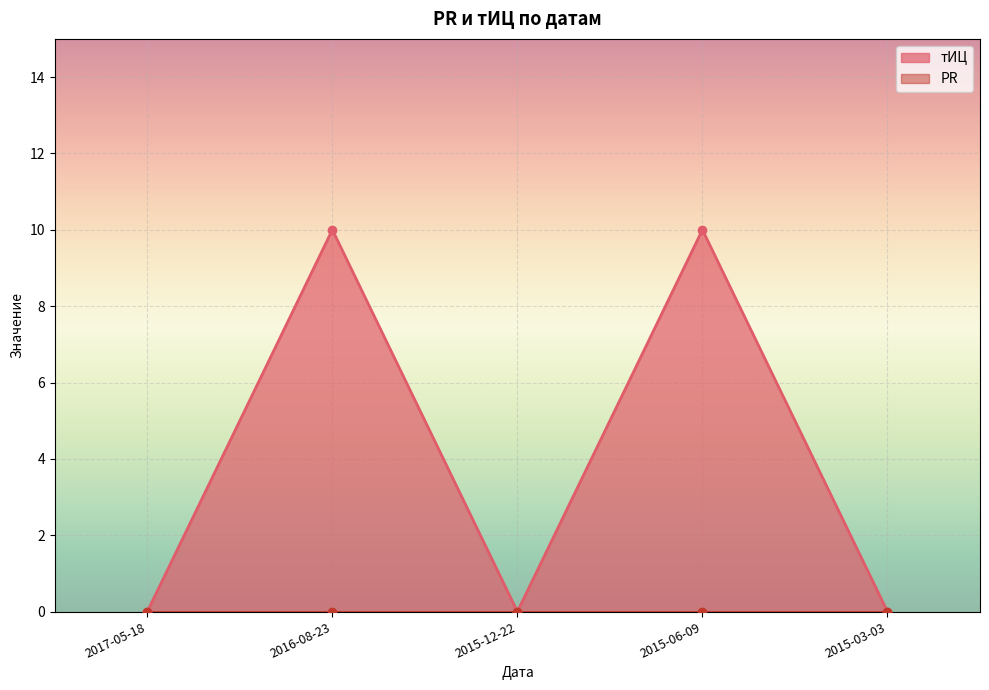

Rank the categories by value from highest to lowest.

2016-08-23, 2015-06-09, 2017-05-18, 2015-12-22, 2015-03-03